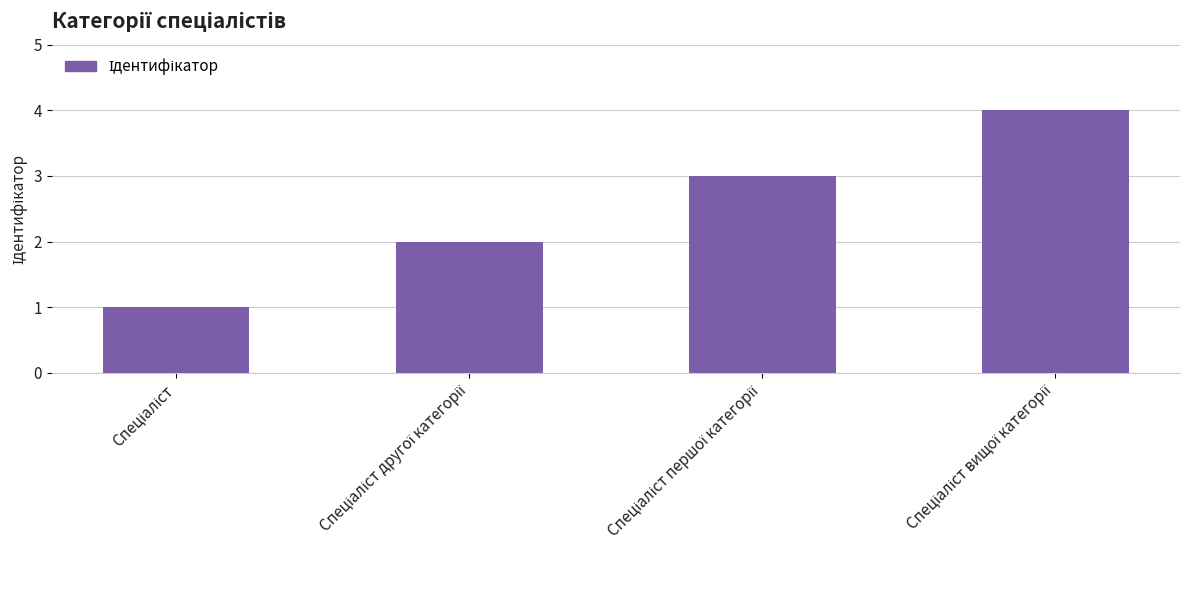

What is the difference between the maximum and minimum values?

3